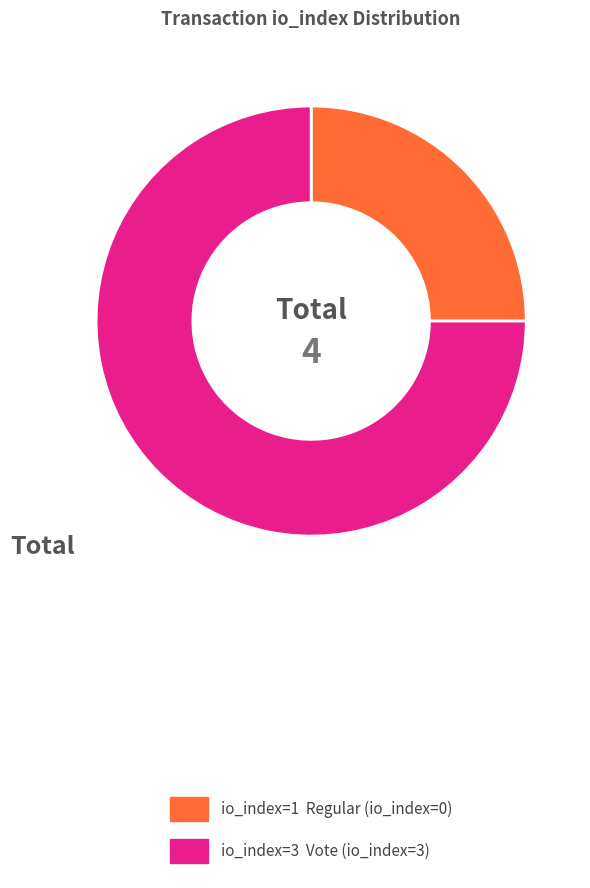

Is there any slice that represents more than half of the pie?

Yes